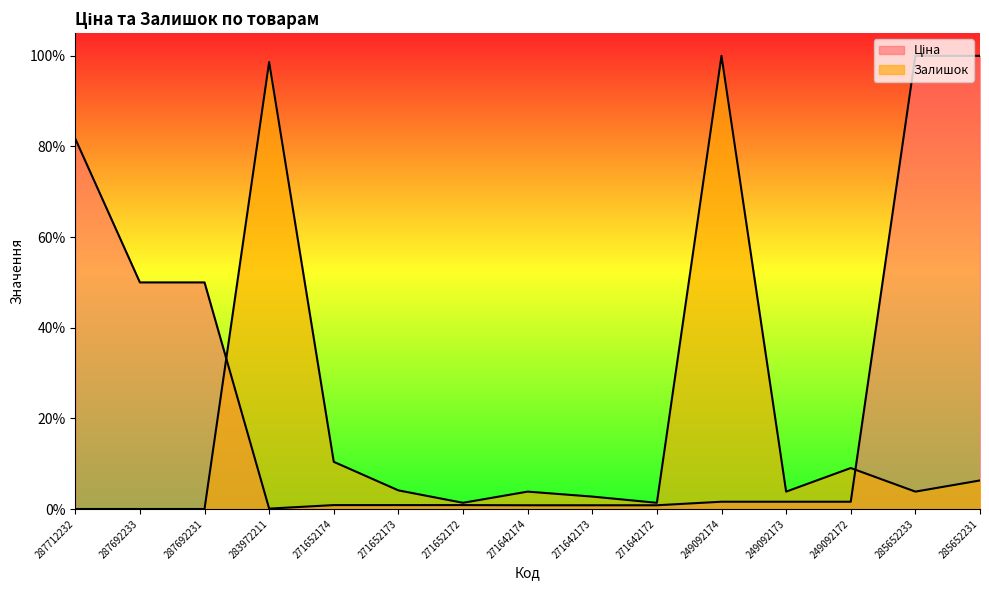

Which category has the highest value in the Ціна series?

285652233